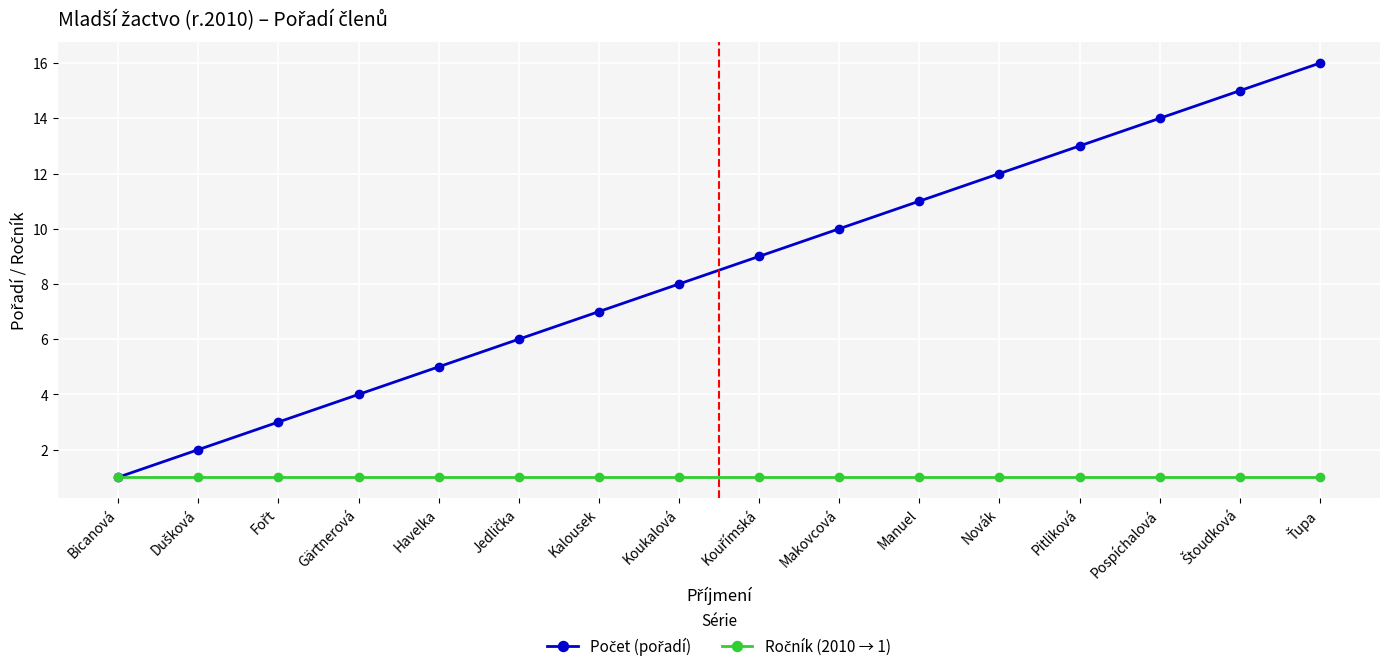

What is the spread (max minus min) of values at Pitliková?

12